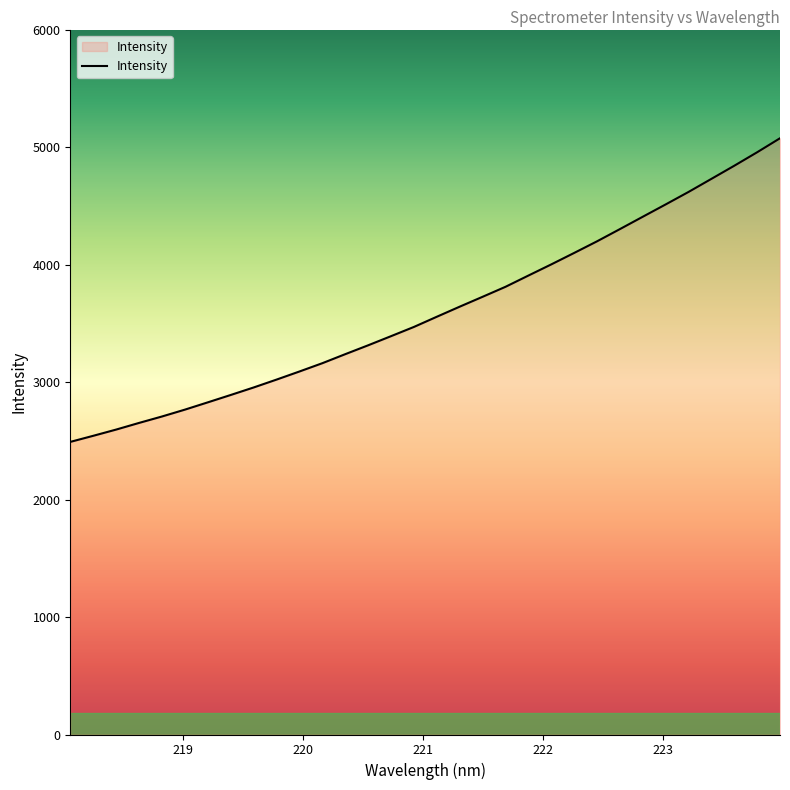

What is the difference between the maximum and minimum values?

2585.9